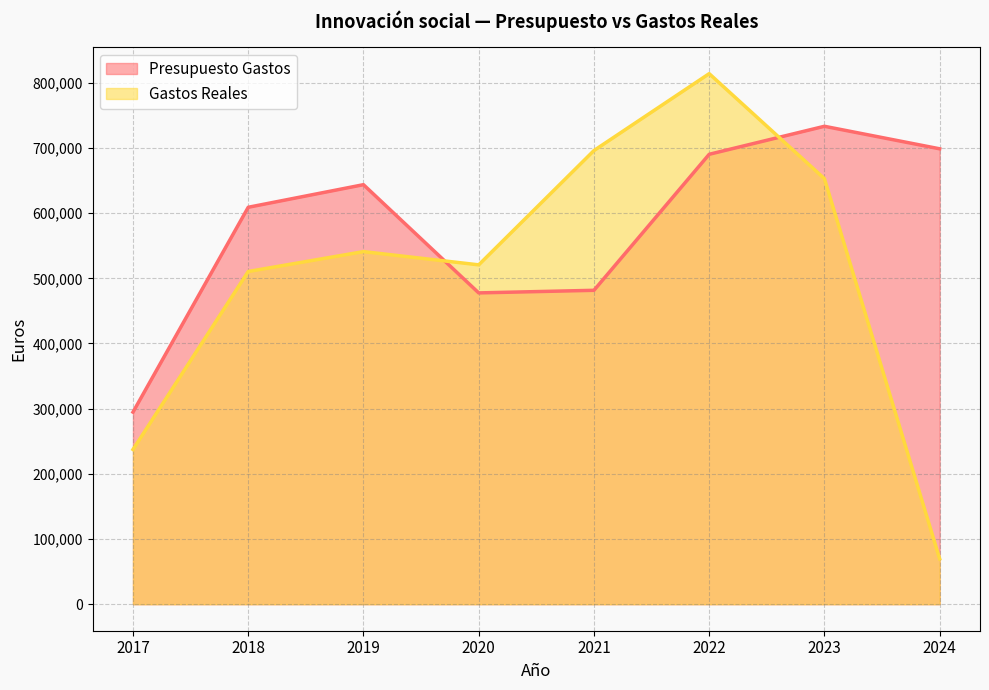

How many values in the Presupuesto Gastos series exceed 643664?

4